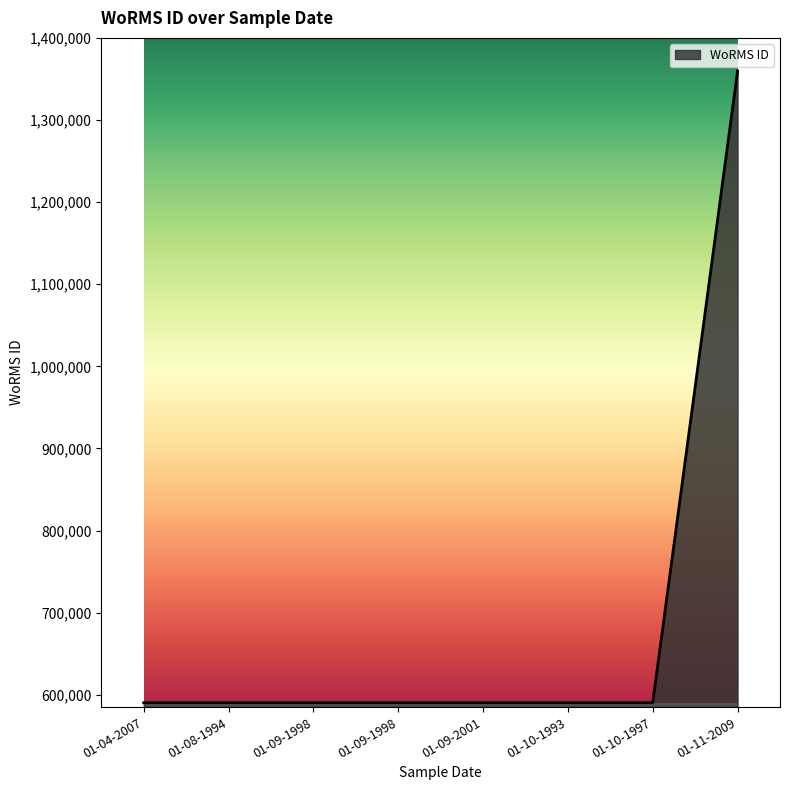

How many categories are shown in the chart?

8